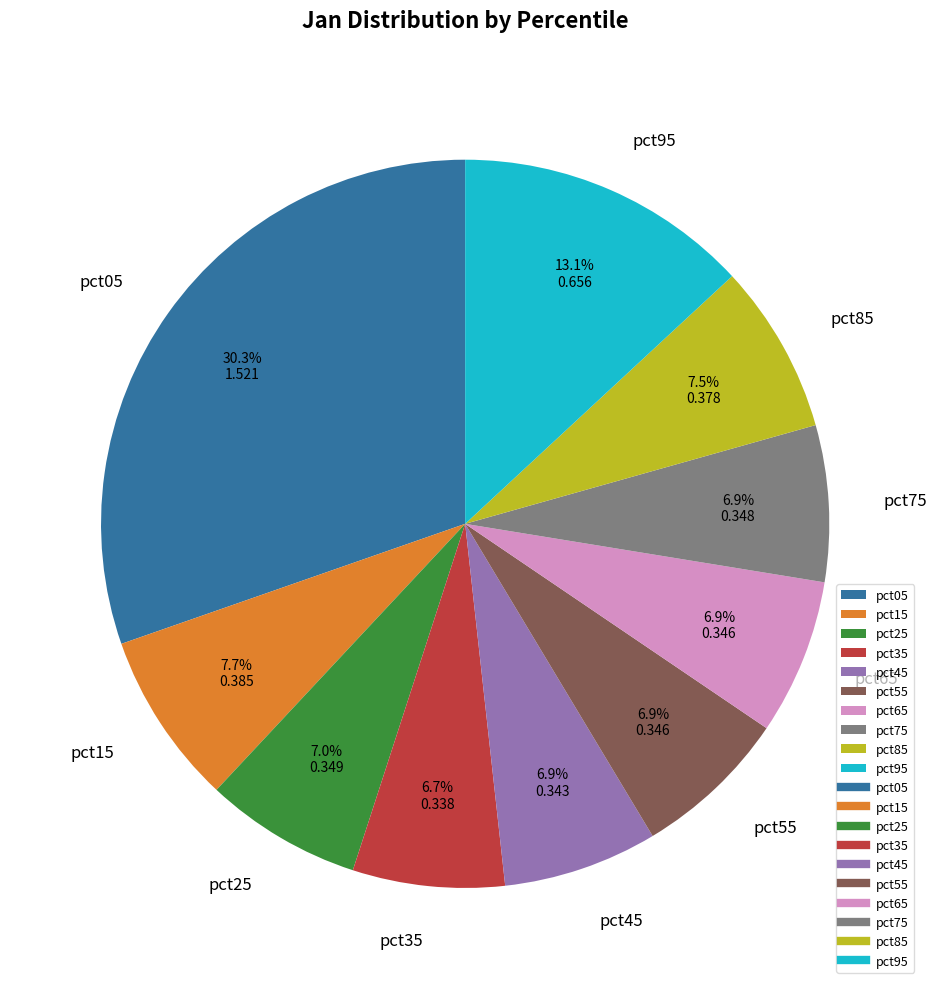

Count the number of slices in the pie.

10